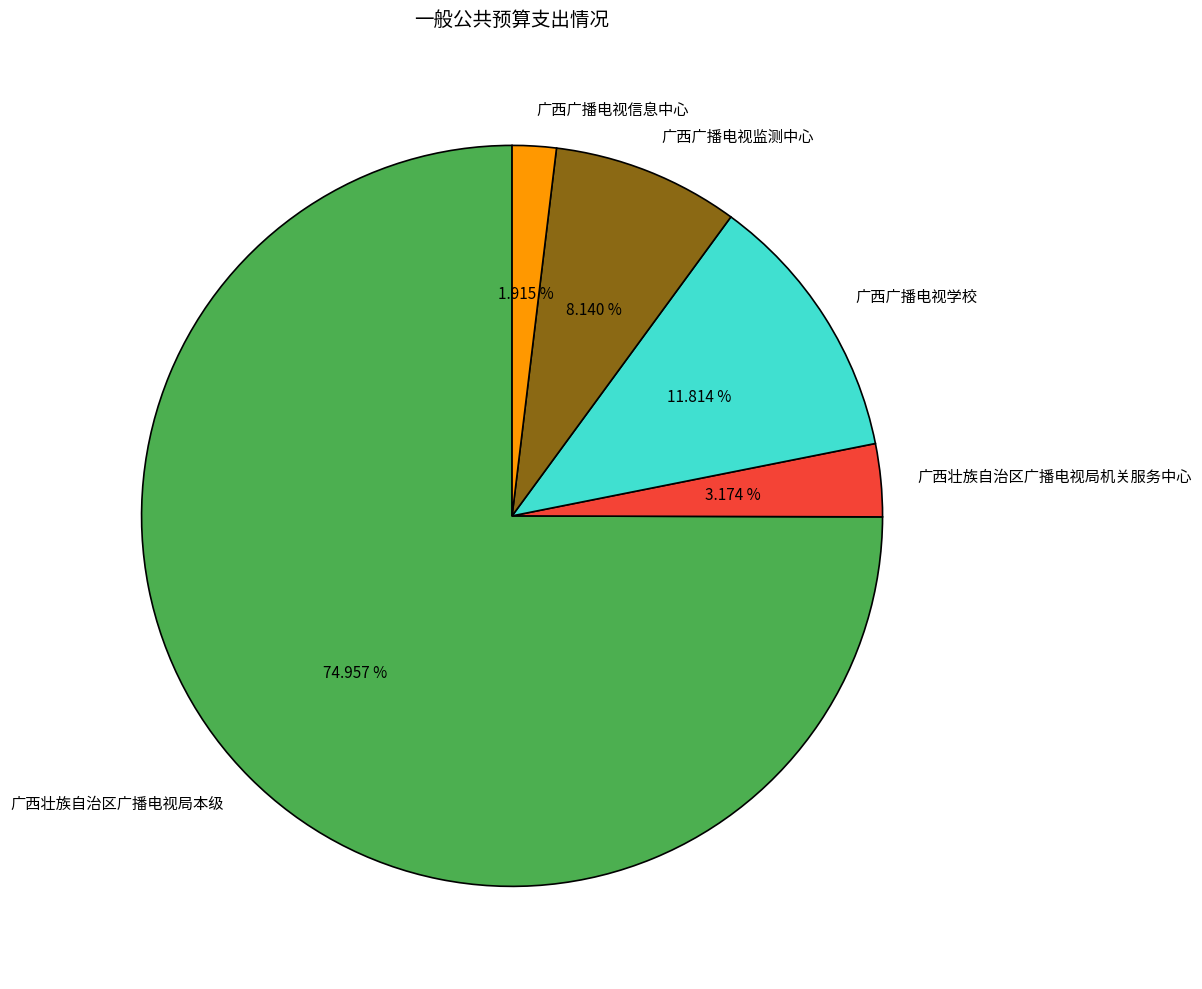

What percentage is NOT represented by 广西壮族自治区广播电视局机关服务中心?

96.8%